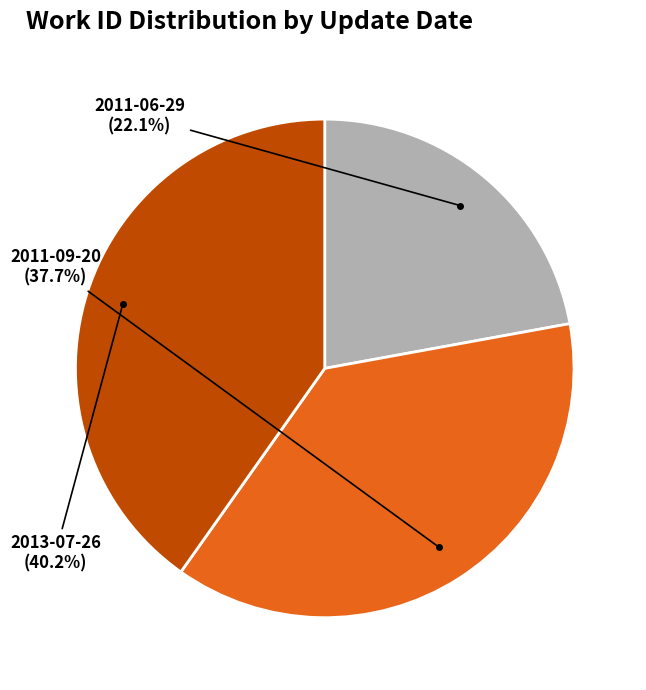

Is there any slice that represents more than half of the pie?

No